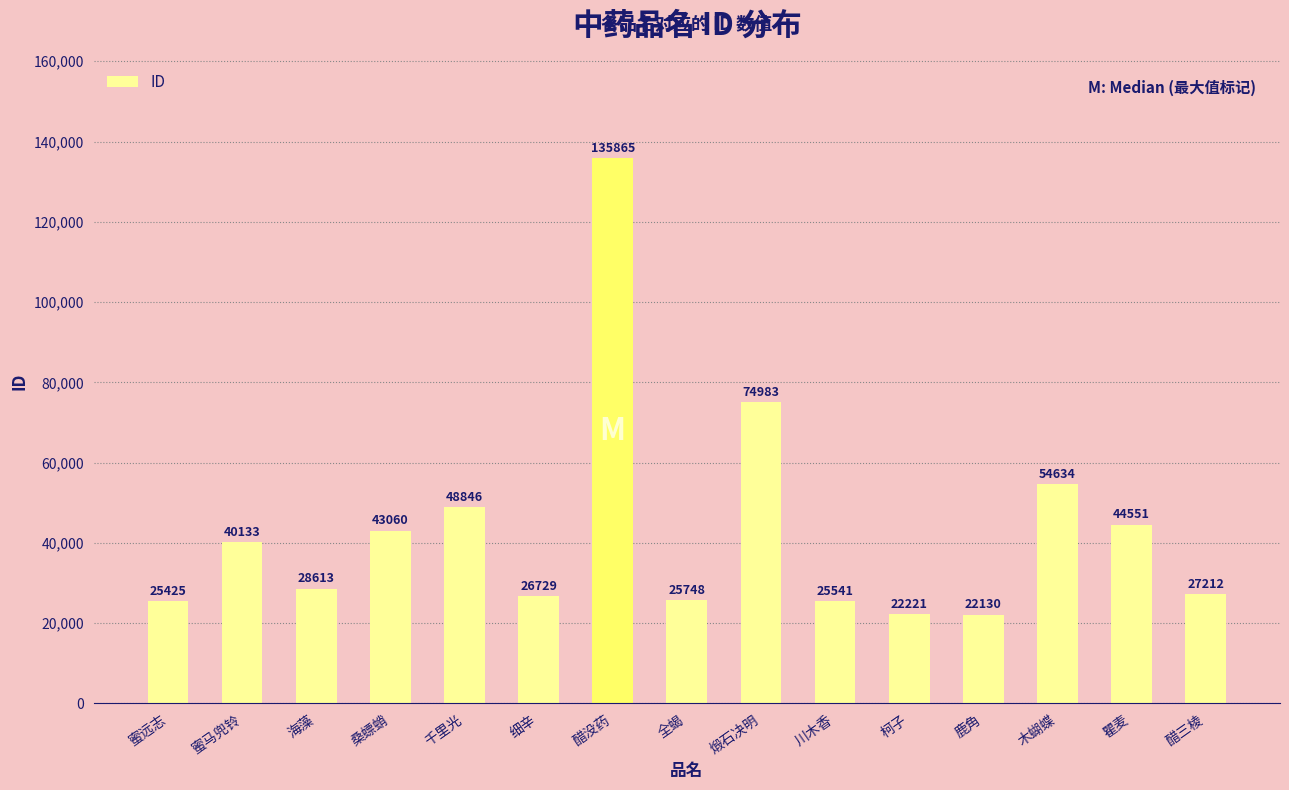

What is the difference between the second highest and minimum values?

52853